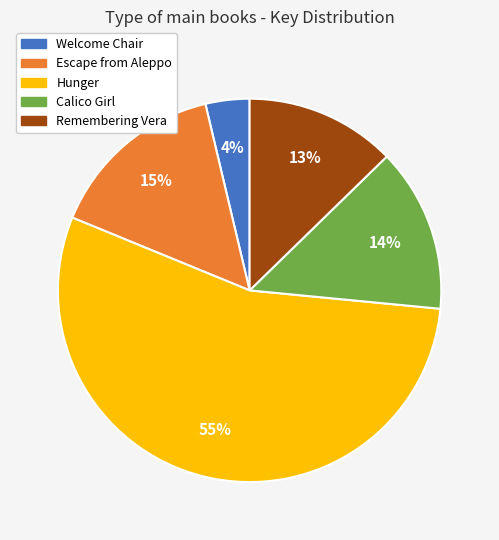

What is the majority slice?

Hunger